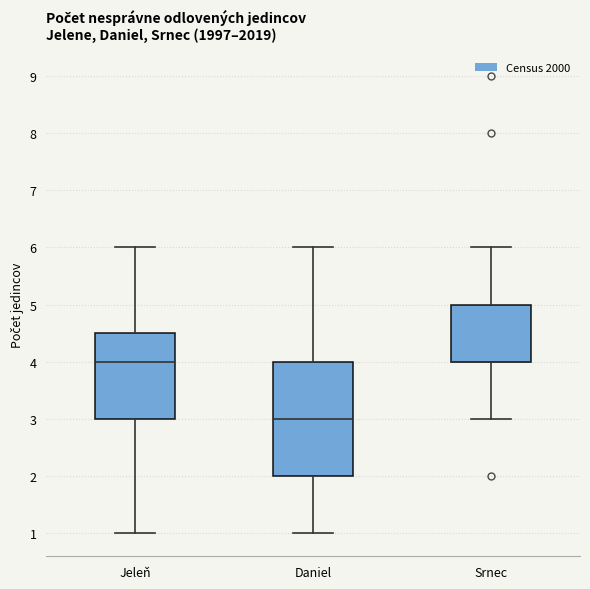

Which box is the tallest, from its lower edge to its upper edge?

Daniel